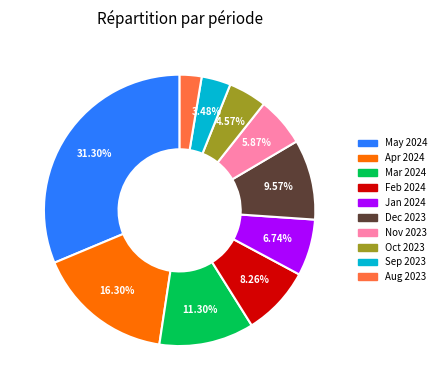

Is there any slice that represents more than half of the pie?

No